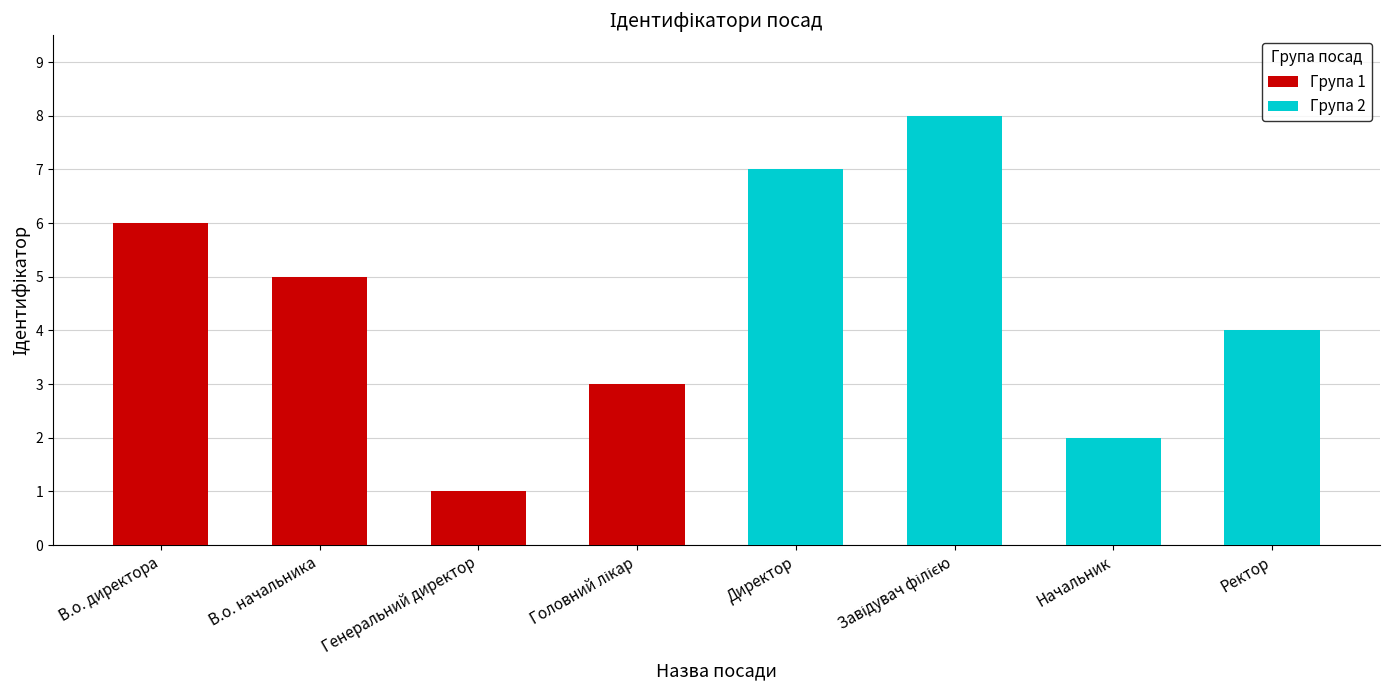

What is the average value of the Група 2 series?

5